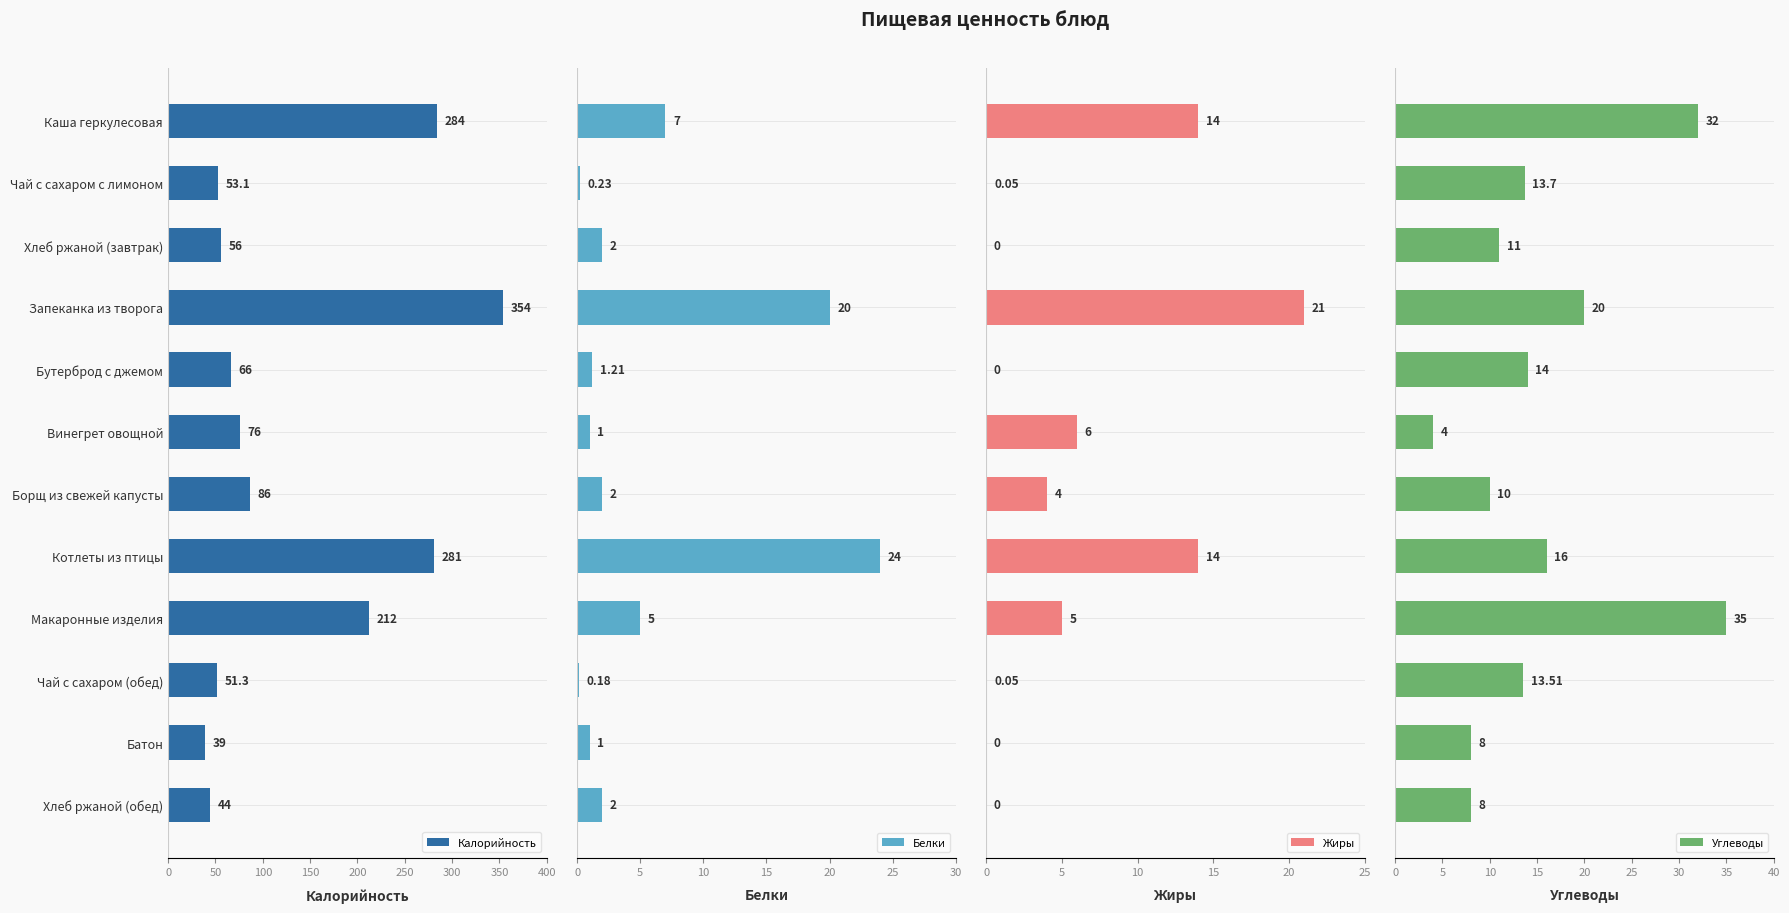

Does the chart contain stacked bars?

No